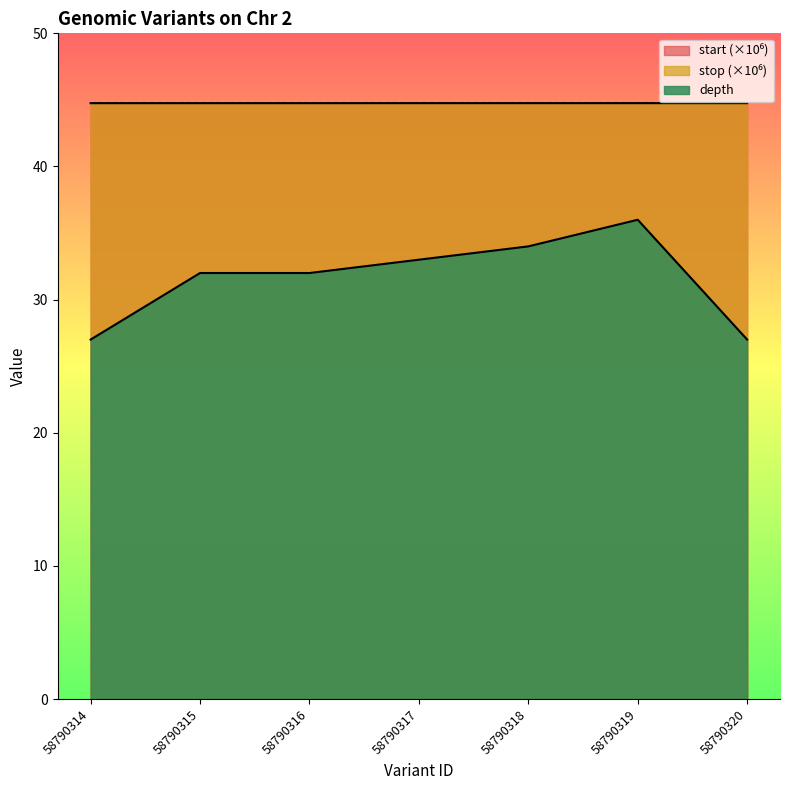

How many series are shown in this chart?

3